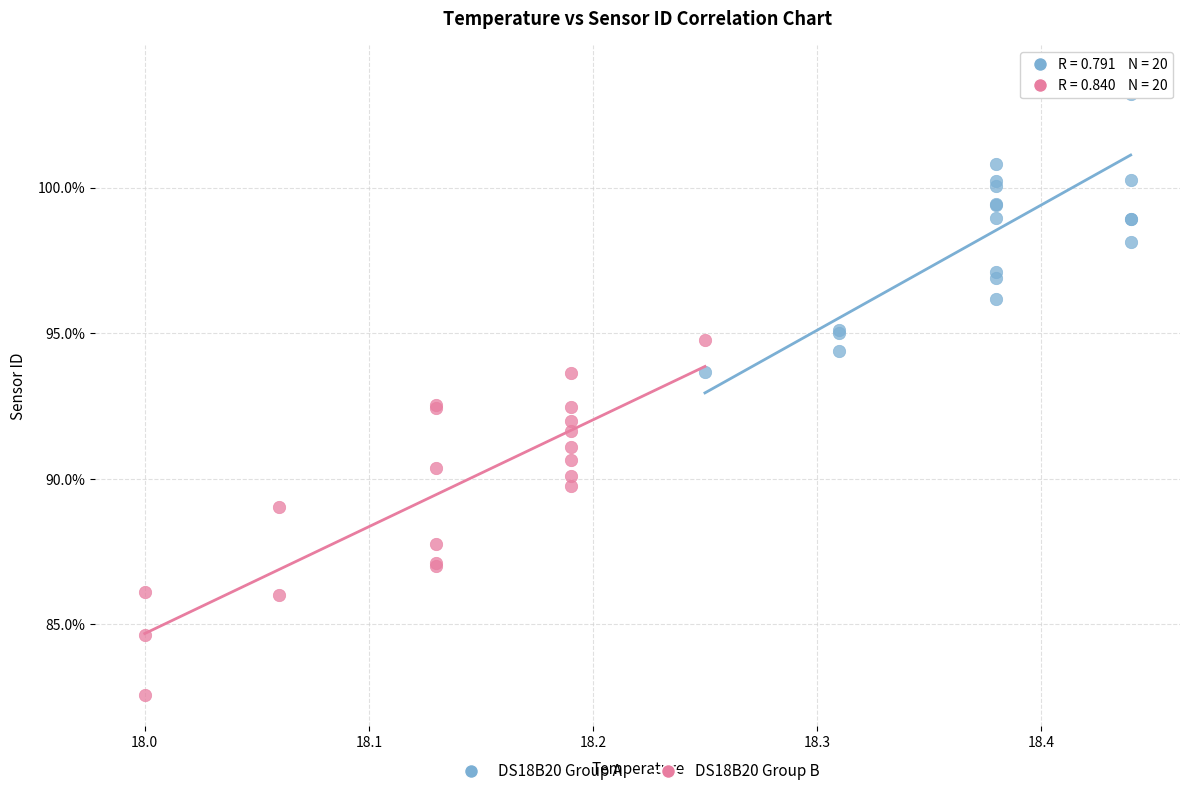

What are all the series names shown in the legend?

DS18B20 Group A, DS18B20 Group B